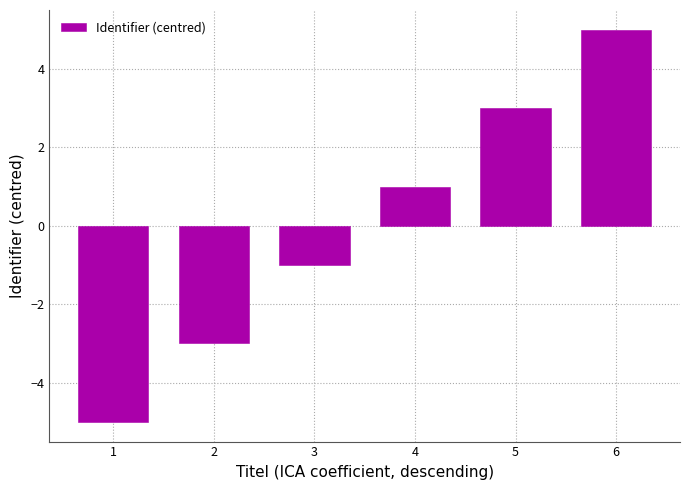

True or false: the data shows -2 at 3.

False